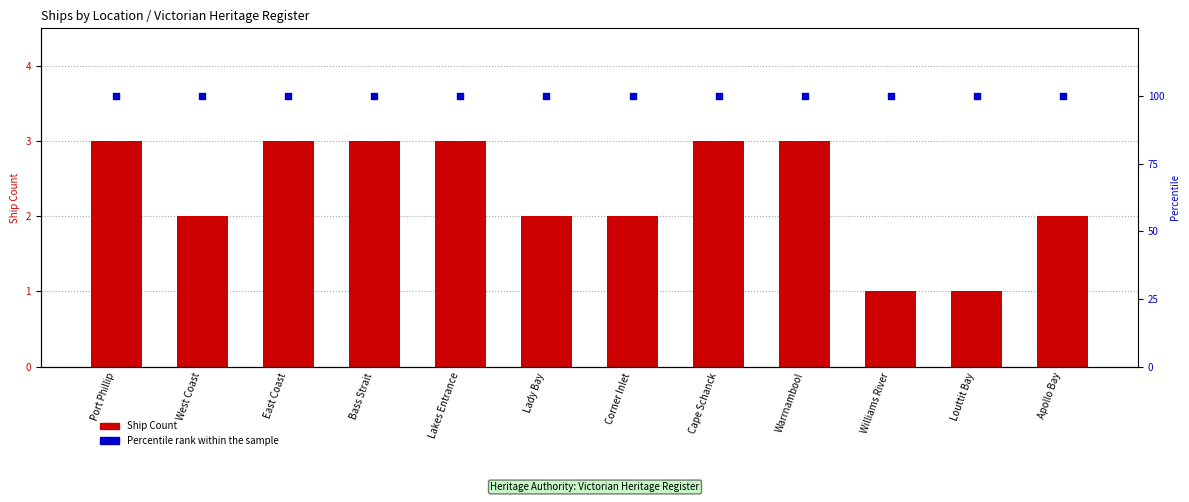

Which series contains the highest Y value?

Percentile rank within the sample